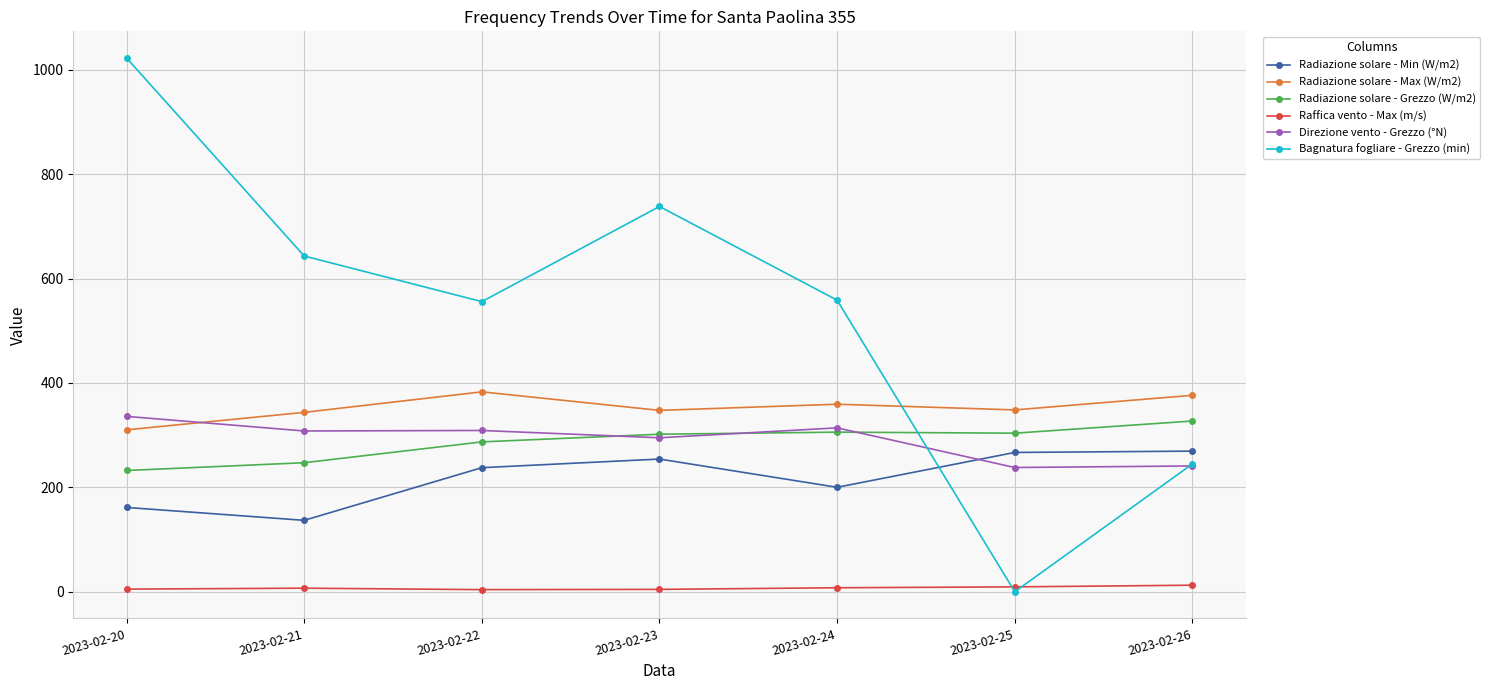

True or false: Bagnatura fogliare - Grezzo (min) has a value of 738.2 at 2023-02-23.

True